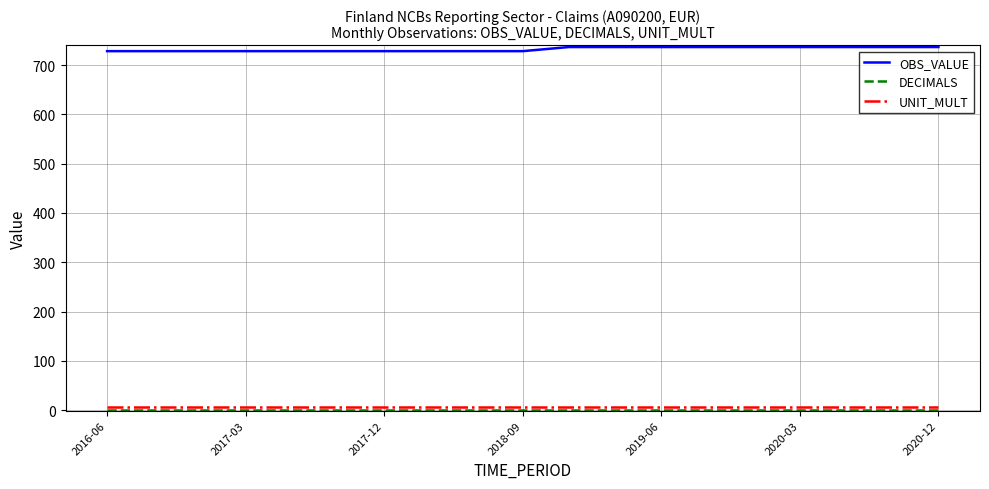

Which series has the largest total across all categories?

OBS_VALUE